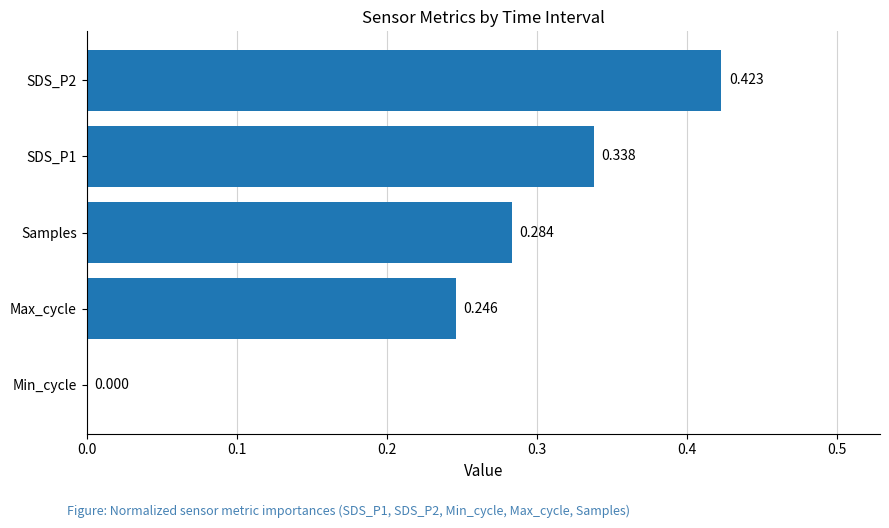

Where is the data nearest to the value 0?

Min_cycle